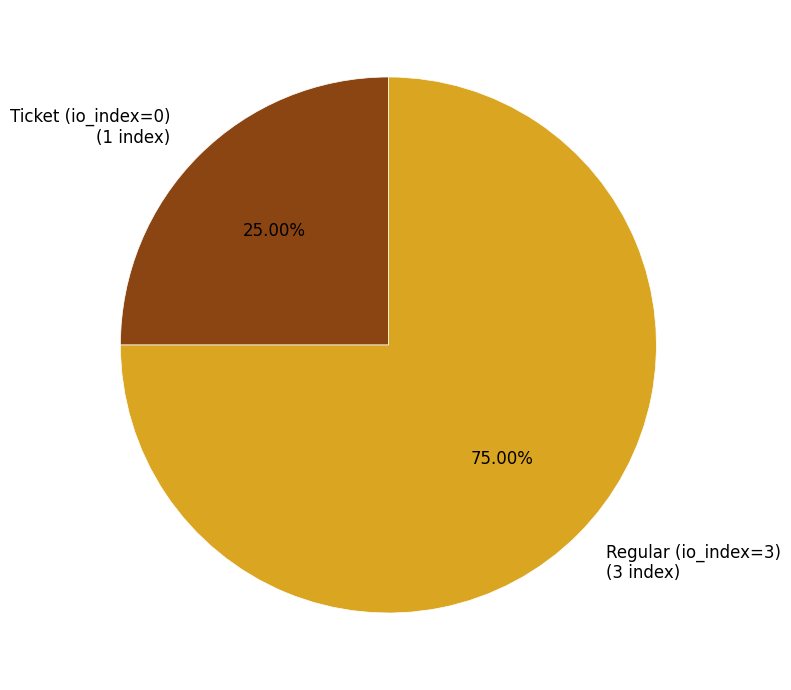

To the nearest percent, what is the difference between the Ticket (io_index=0) and Regular (io_index=3) slice percentages?

50%